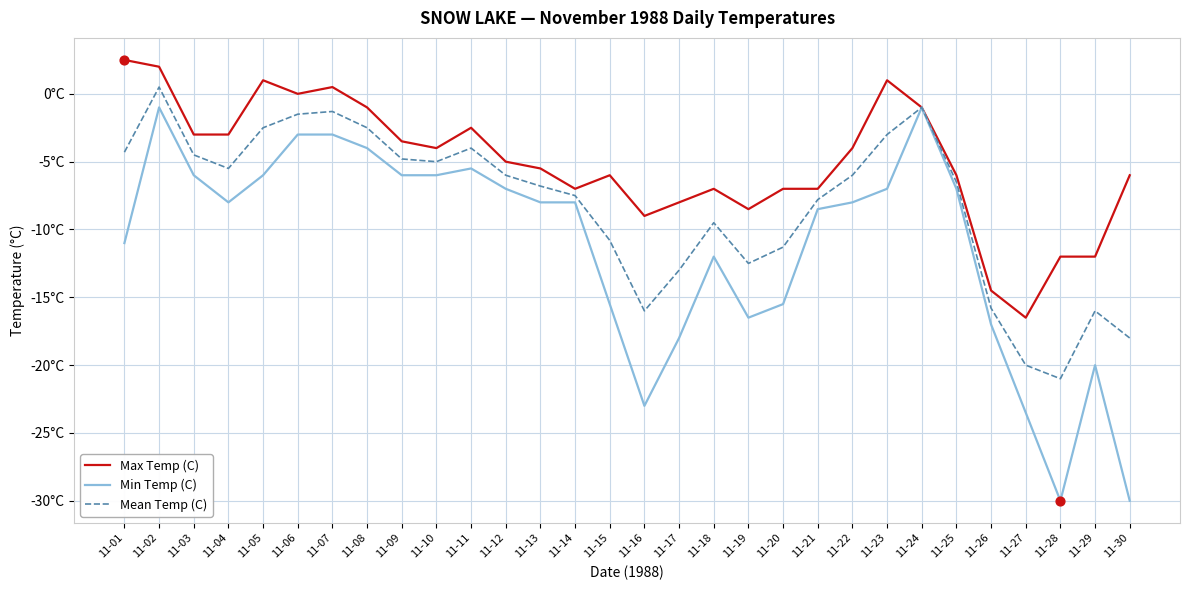

What is the total value across all series at 11-25?

-19.5